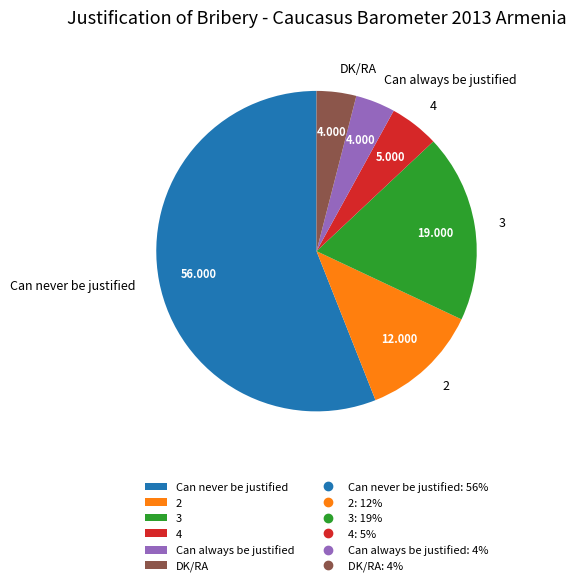

What is the majority slice?

Can never be justified